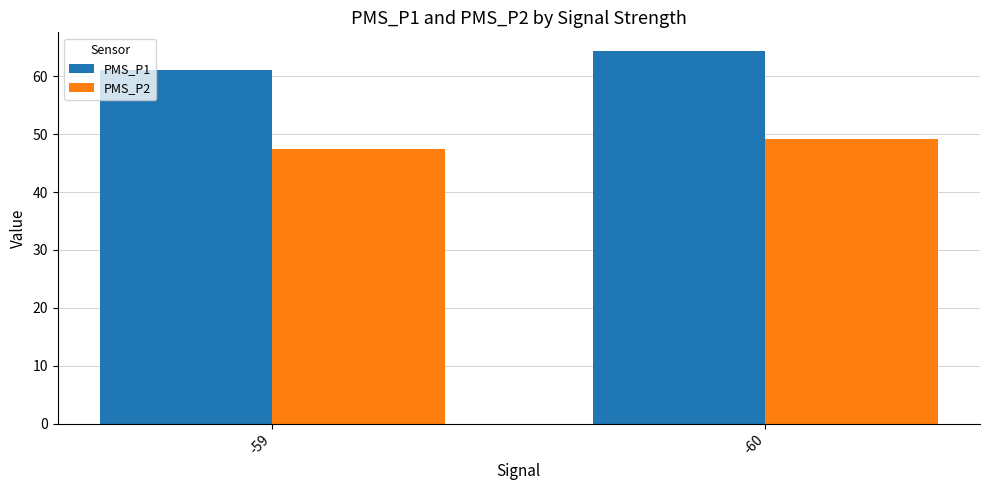

Which label corresponds to the smallest value in the chart?

-59